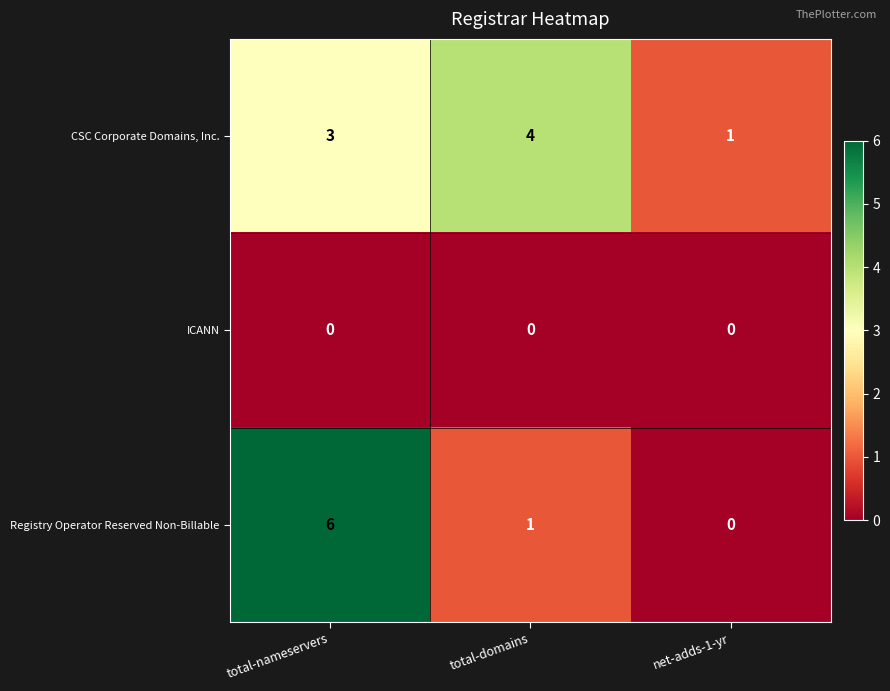

How many Registry Operator Reserved Non-Billable values are between 0 and 6?

3